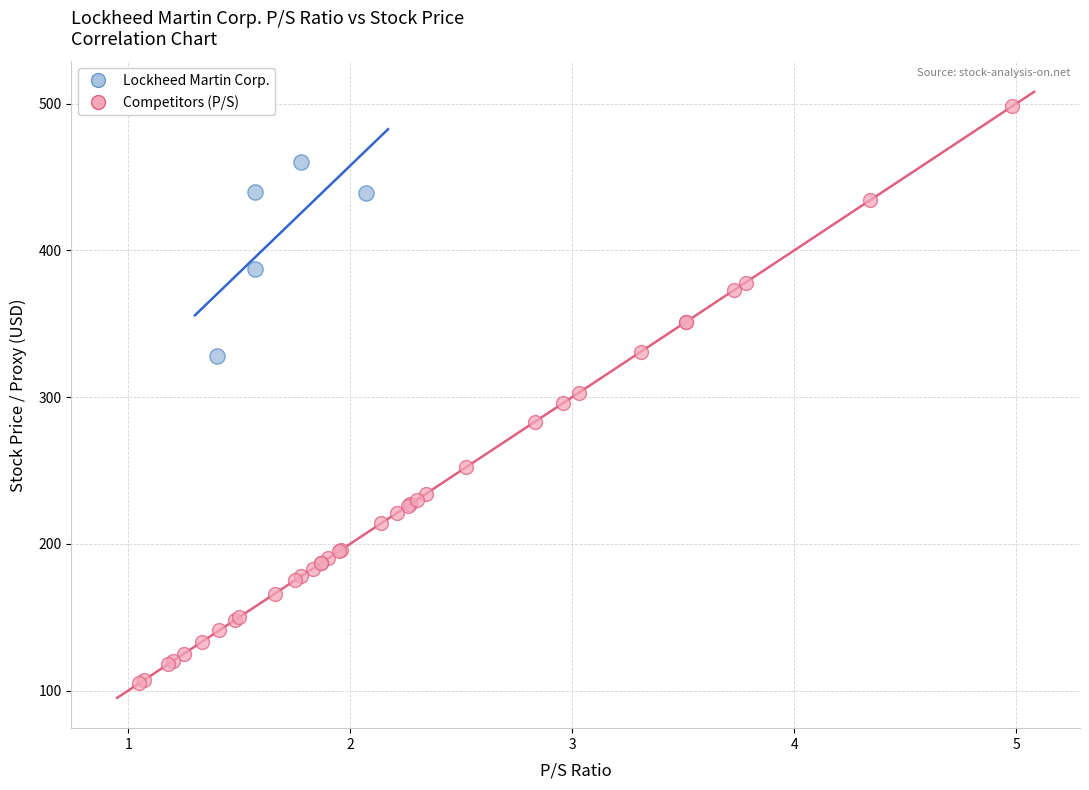

Which series has the largest Y range (max minus min)?

Competitors (P/S)